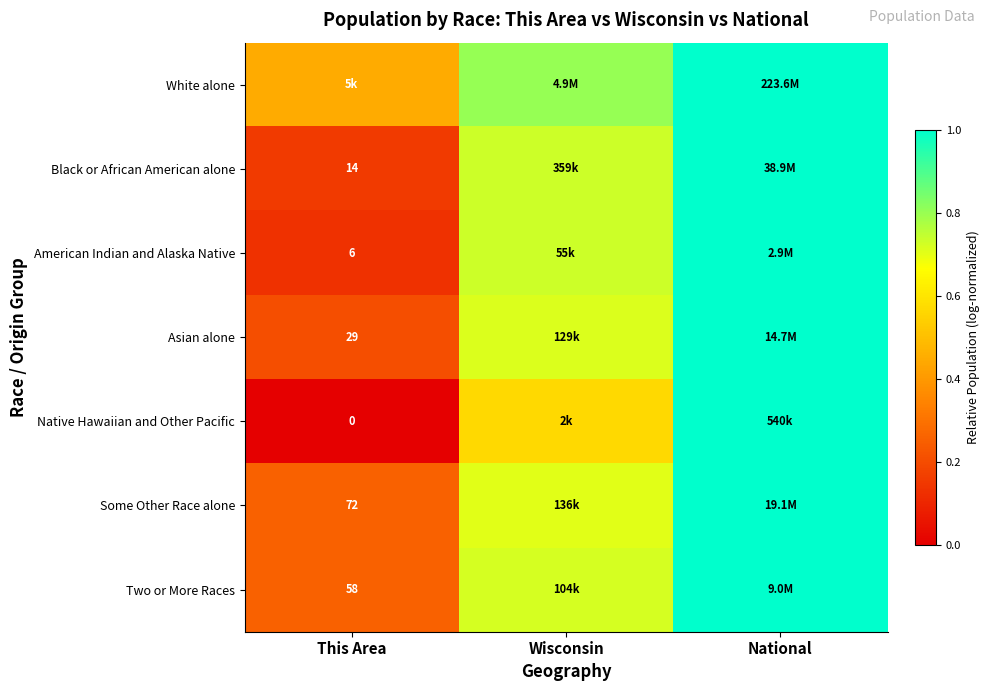

Which category has the highest value in the American Indian and Alaska Native series?

National